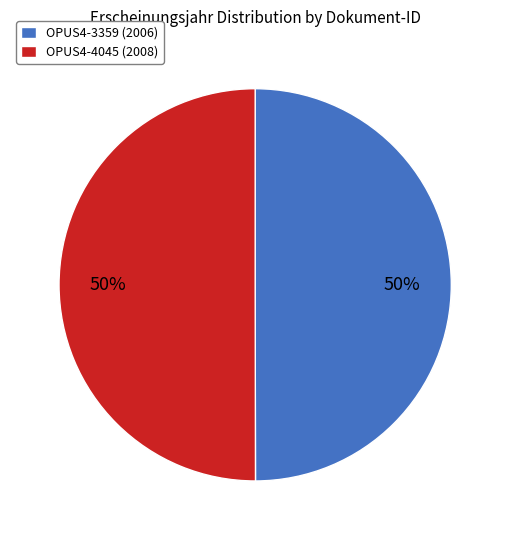

What is the ratio of the value at OPUS4-4045 (2008) to the value at OPUS4-3359 (2006)?

1.0